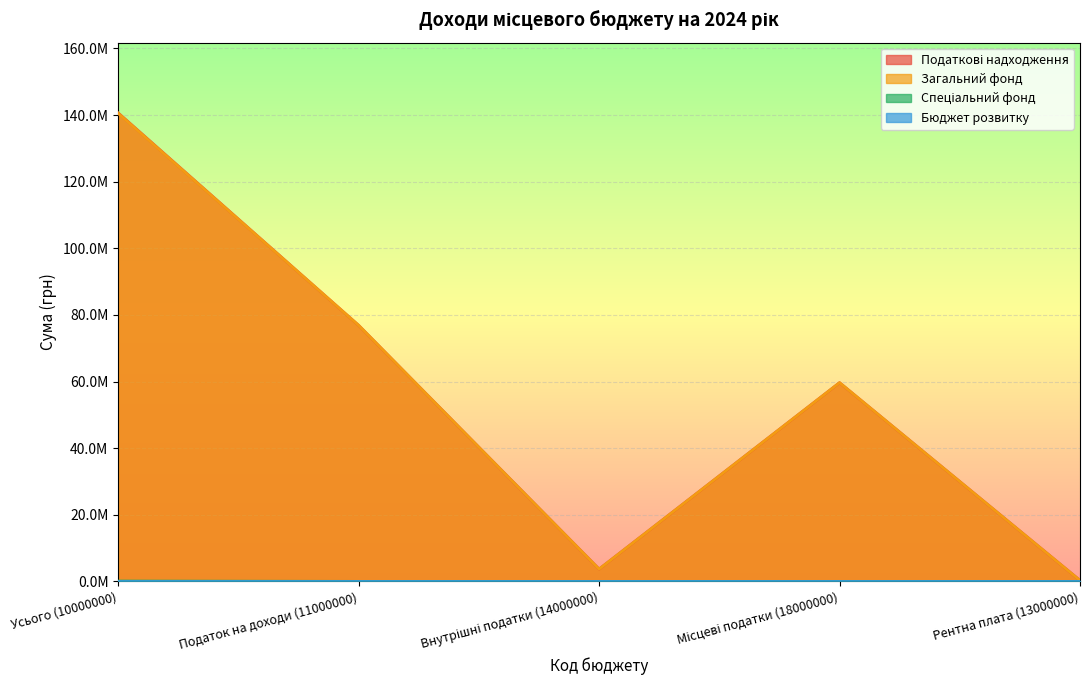

At which category is the sum across all series the highest?

Усього (10000000)